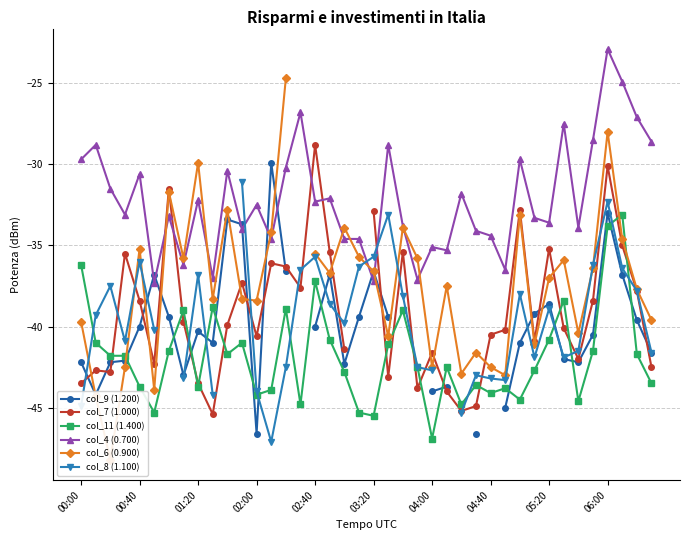

After their last crossing, which series has the higher values: col_6 (0.900) or col_9 (1.200)?

col_6 (0.900)